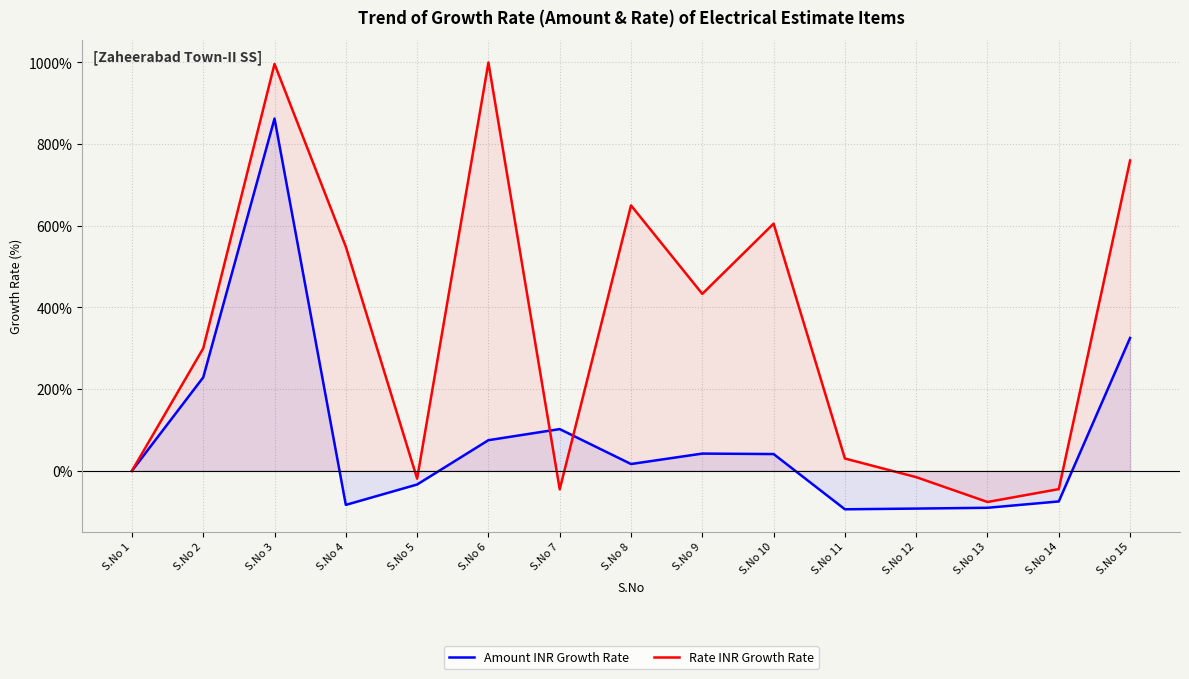

How many positive values does the Amount INR Growth Rate series have?

8